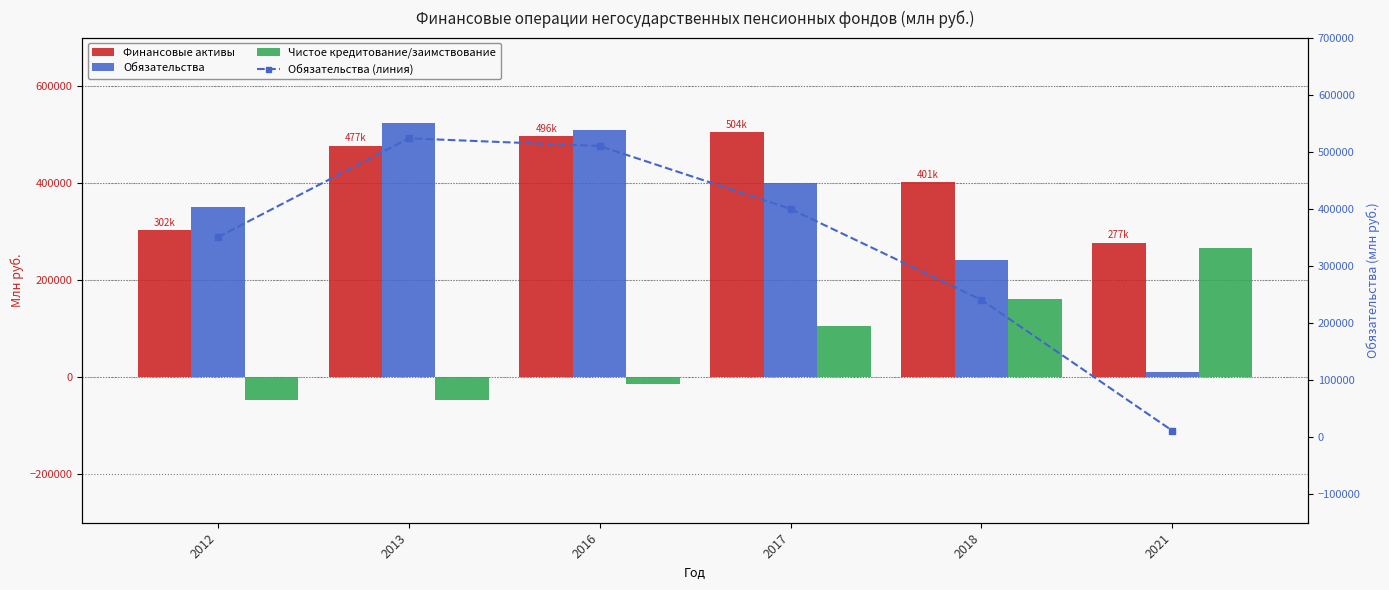

Reading left to right, list all the values displayed in this chart.

Финансовые активы: 2012=302474	2013=477411	2016=496874	2017=504480	2018=401623	2021=277132
Обязательства: 2012=350275	2013=523509	2016=510118	2017=399811	2018=240587	2021=11321
Чистое кредитование/заимствование: 2012=-47801	2013=-46098	2016=-13244	2017=104669	2018=161036	2021=265811
Обязательства (линия): 2012=350275	2013=523509	2016=510118	2017=399811	2018=240587	2021=11321